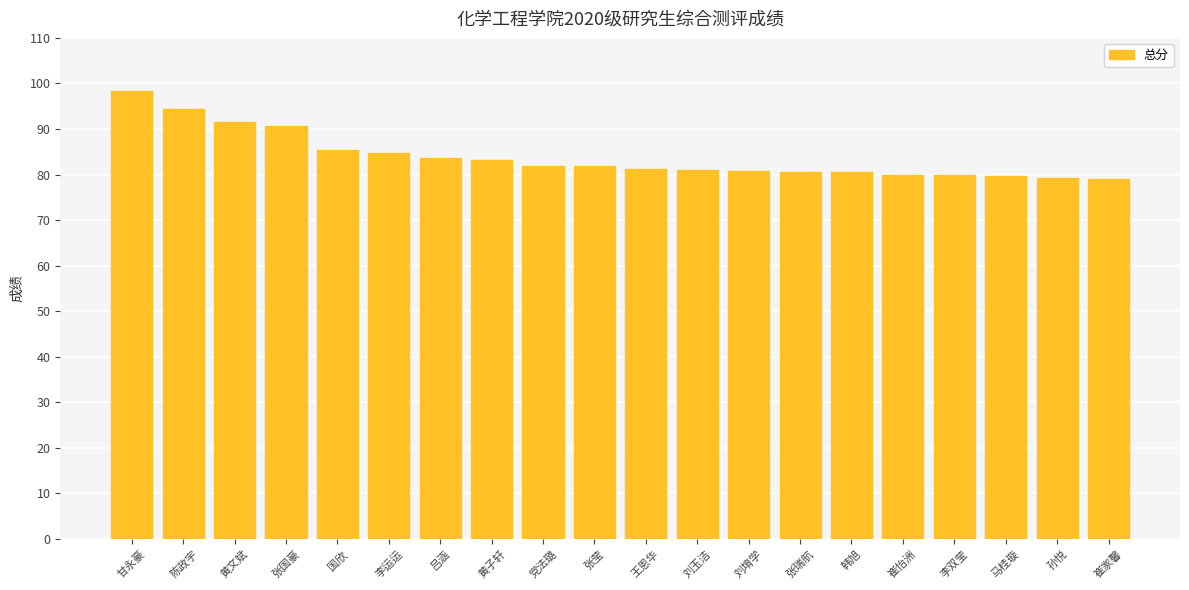

How many series are shown in this chart?

1